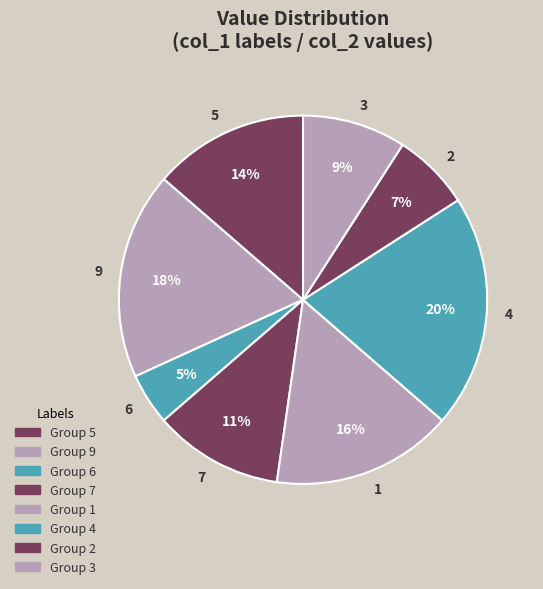

To the nearest percent, what percentage of the pie is 3?

9%